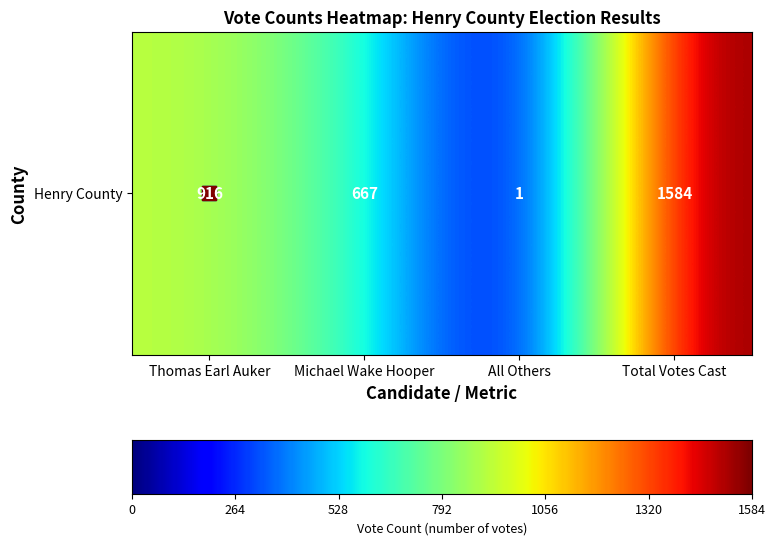

What is the ratio of the value at Michael Wake Hooper to the value at Thomas Earl Auker?

0.7